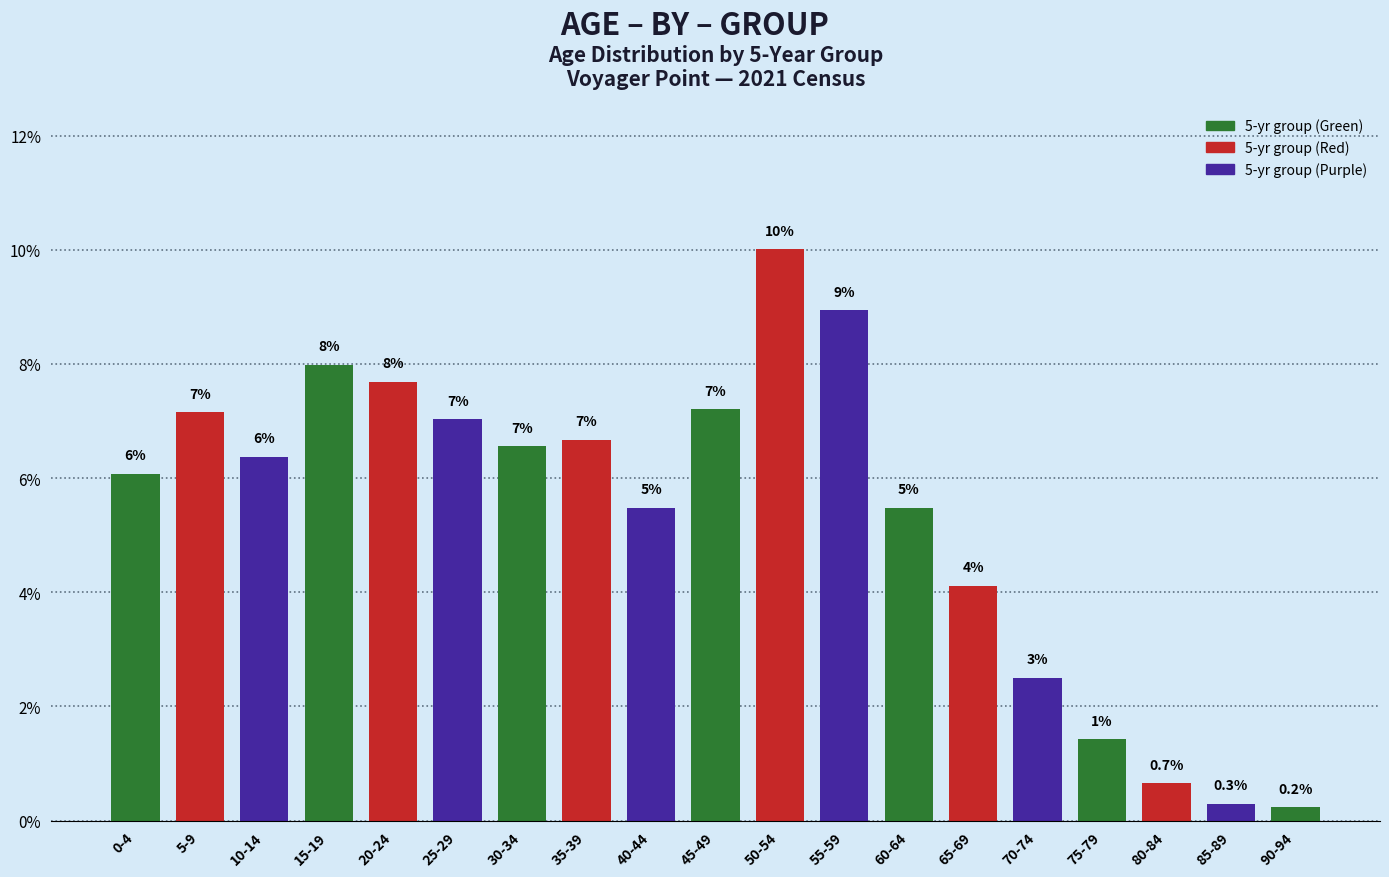

Which has a higher value, 5-9 or 10-14?

5-9